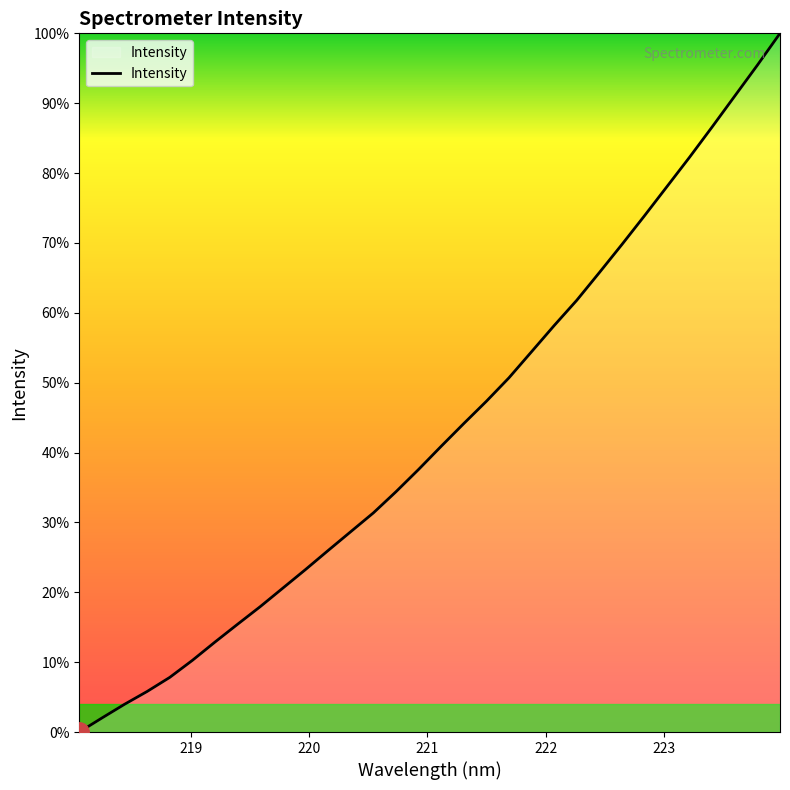

Does the chart have visible grid lines?

No